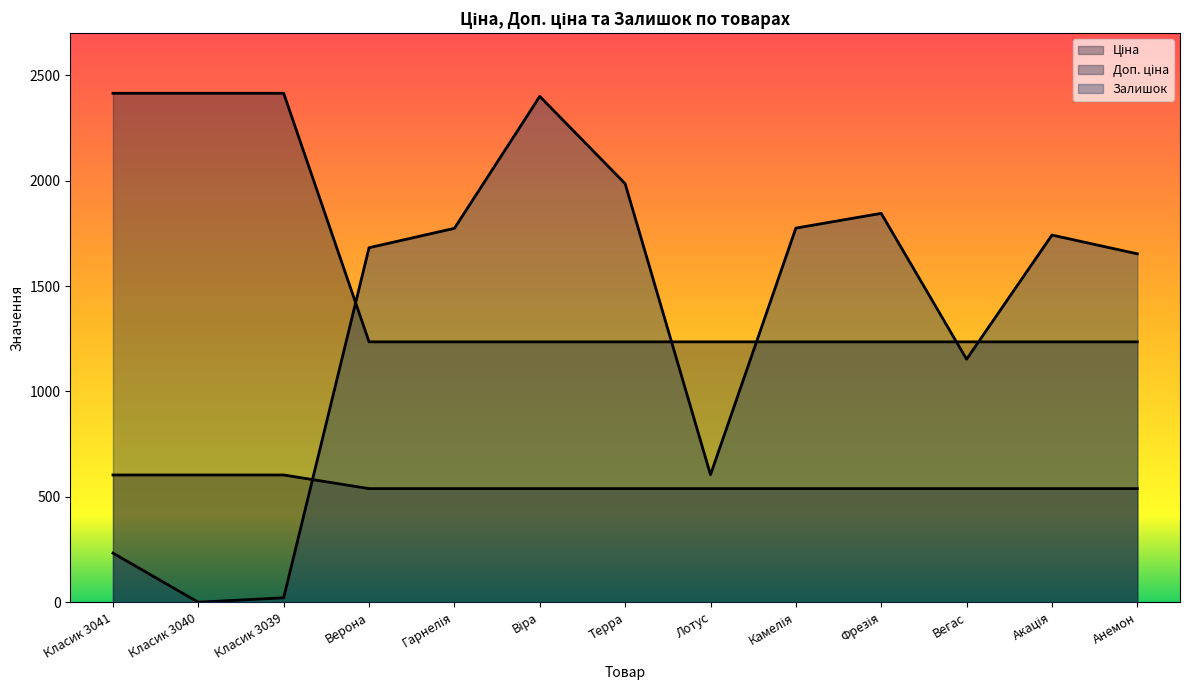

True or false: Ціна and Доп. ціна intersect in this chart.

False